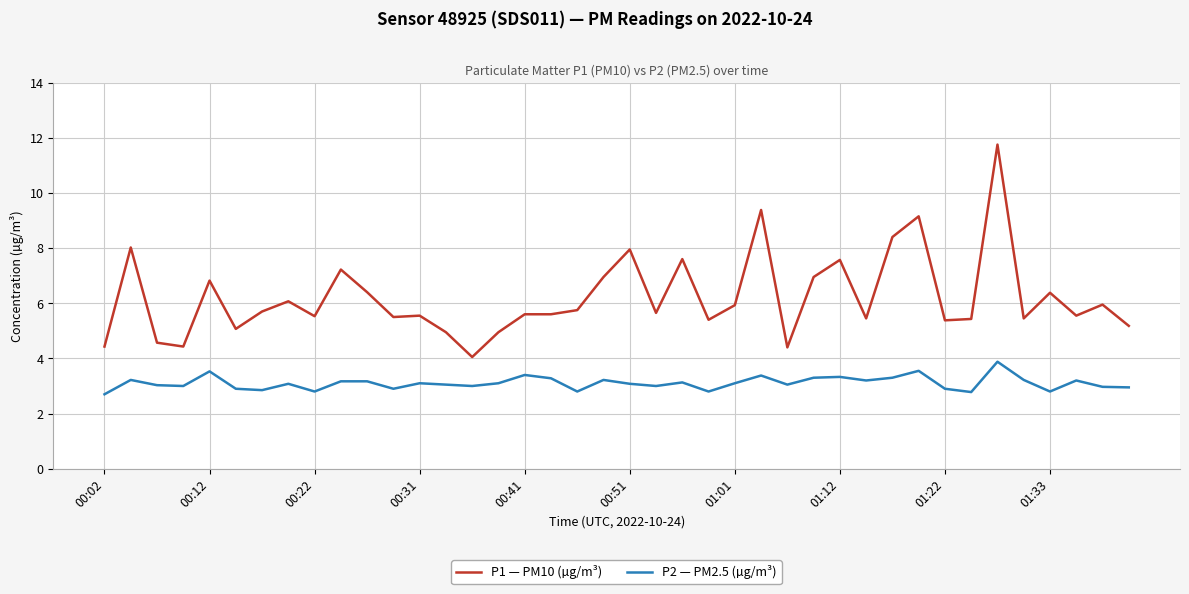

Which series has the widest spread of values?

P1 — PM10 (µg/m³)